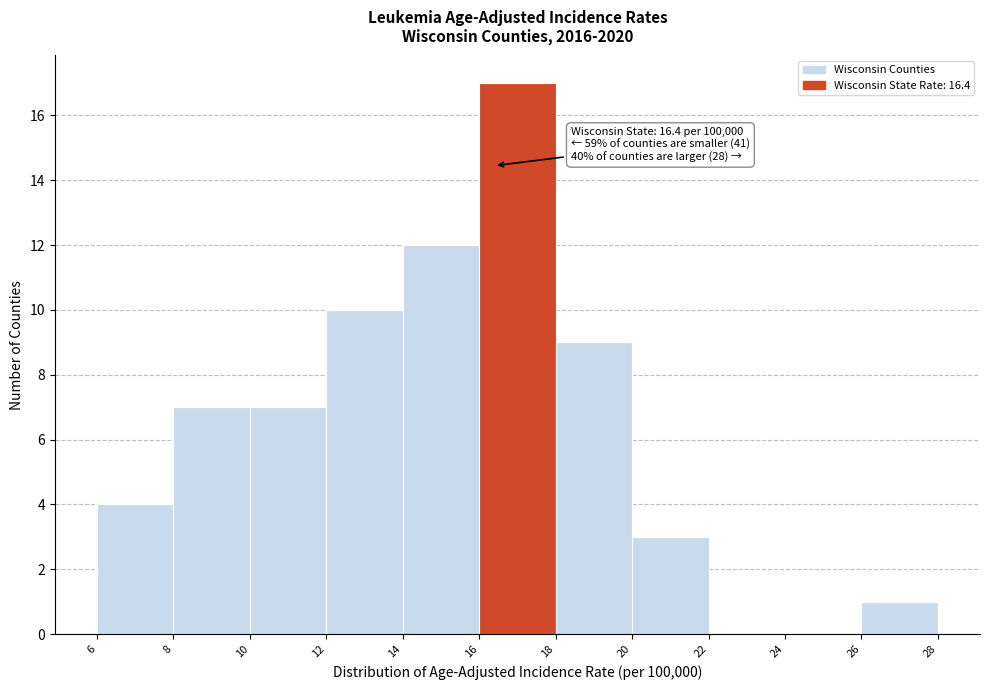

Over which range of the x-axis is the bar tallest?

16 to 18